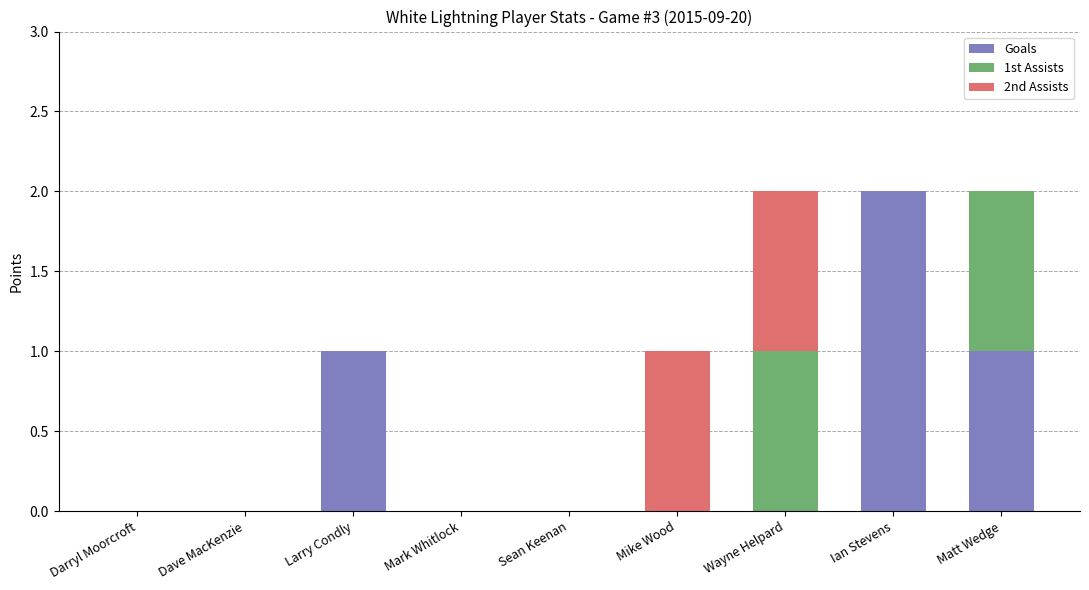

The value of Goals at Matt Wedge is 1. True or false?

True